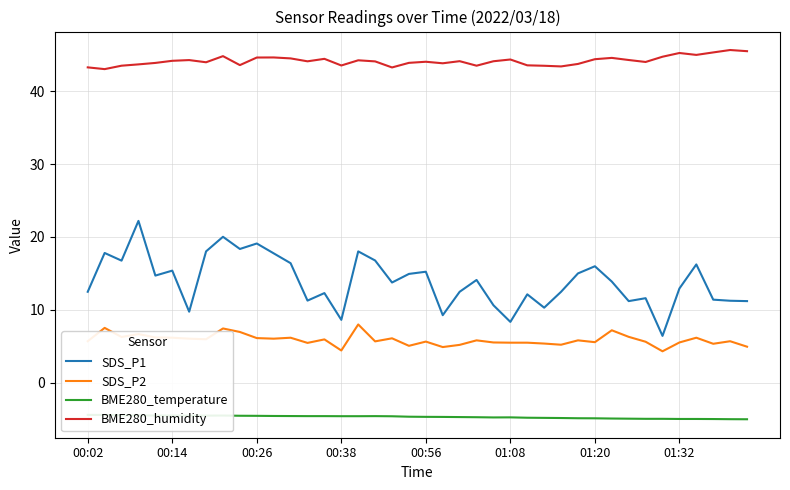

What is the sum of all SDS_P1 values?

556.4